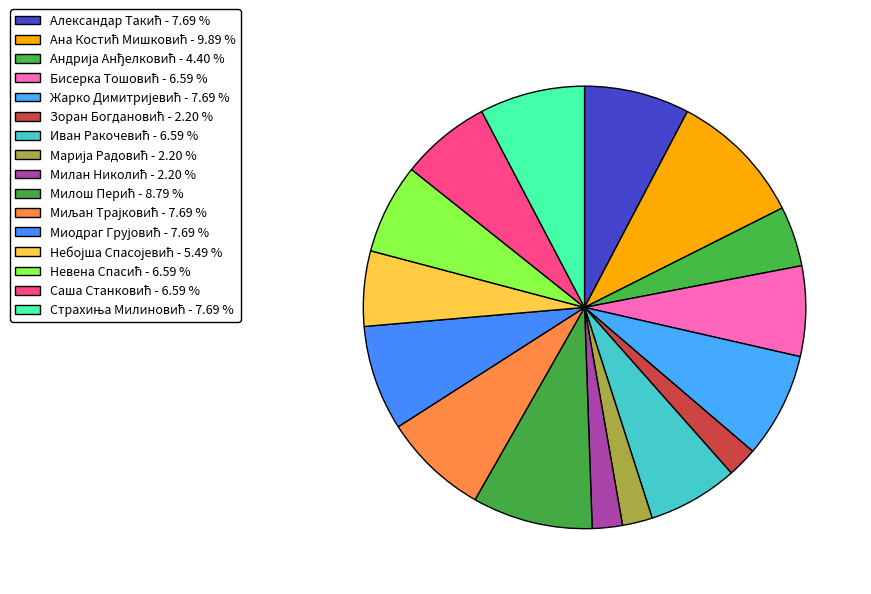

The Андрија Анђелковић slice represents 10% of the pie. True or false?

False